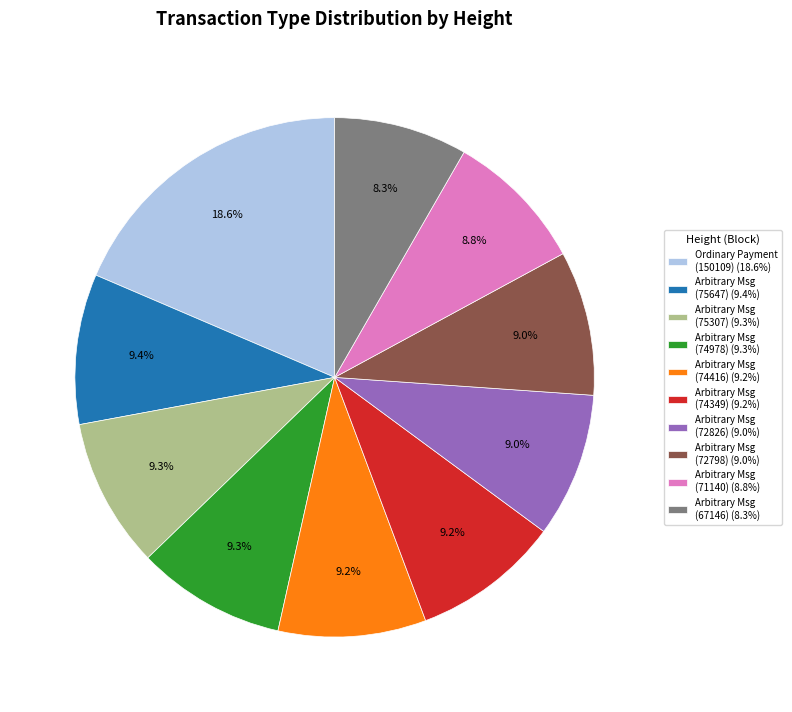

Combined, what portion of the pie is Arbitrary Msg (74978) (9.3%) and Arbitrary Msg (75307) (9.3%)?

18.6%